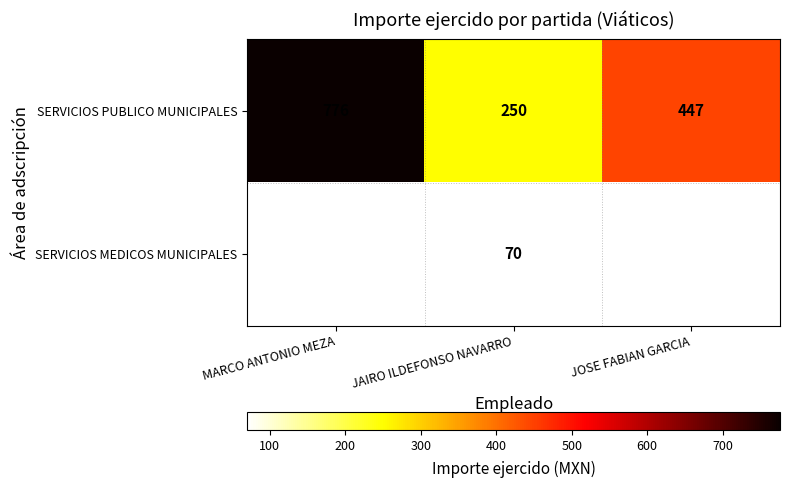

What is the spread (max minus min) of values at JAIRO ILDEFONSO NAVARRO?

180